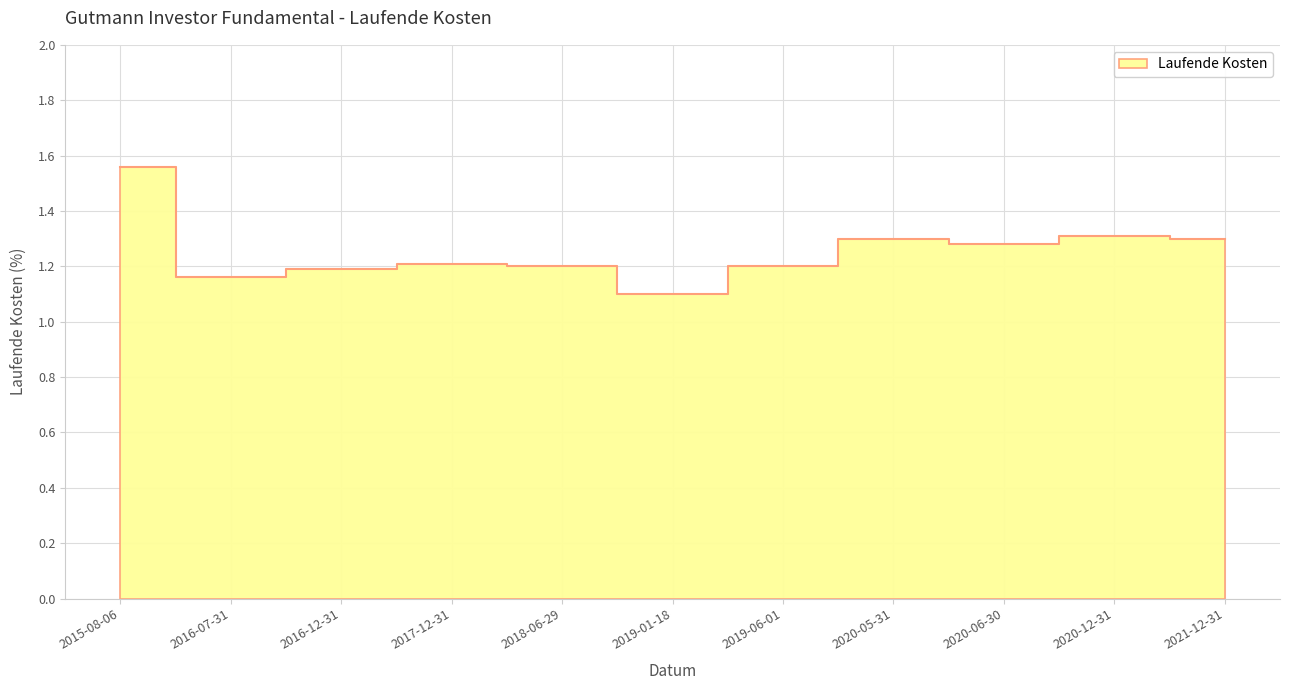

Reading left to right, extract all data points from this chart.

1.6	1.2	1.2	1.2	1.2	1.1	1.2	1.3	1.3	1.3	1.3